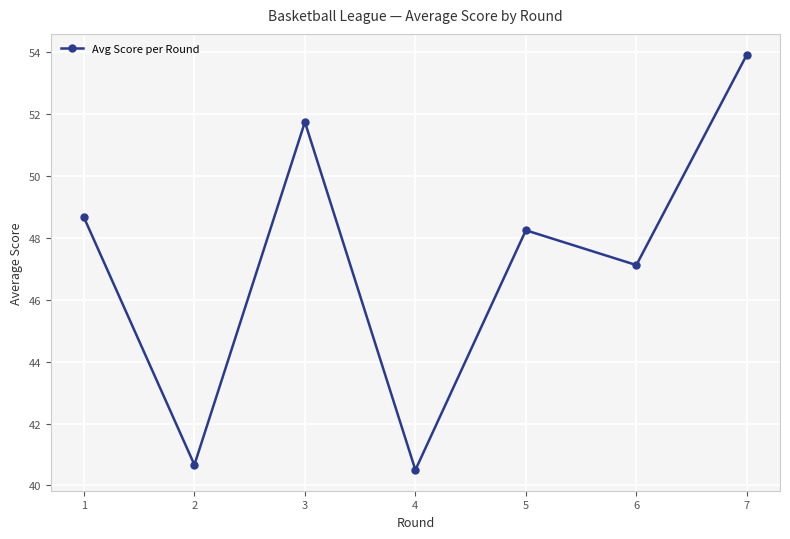

What is the average value?

47.3